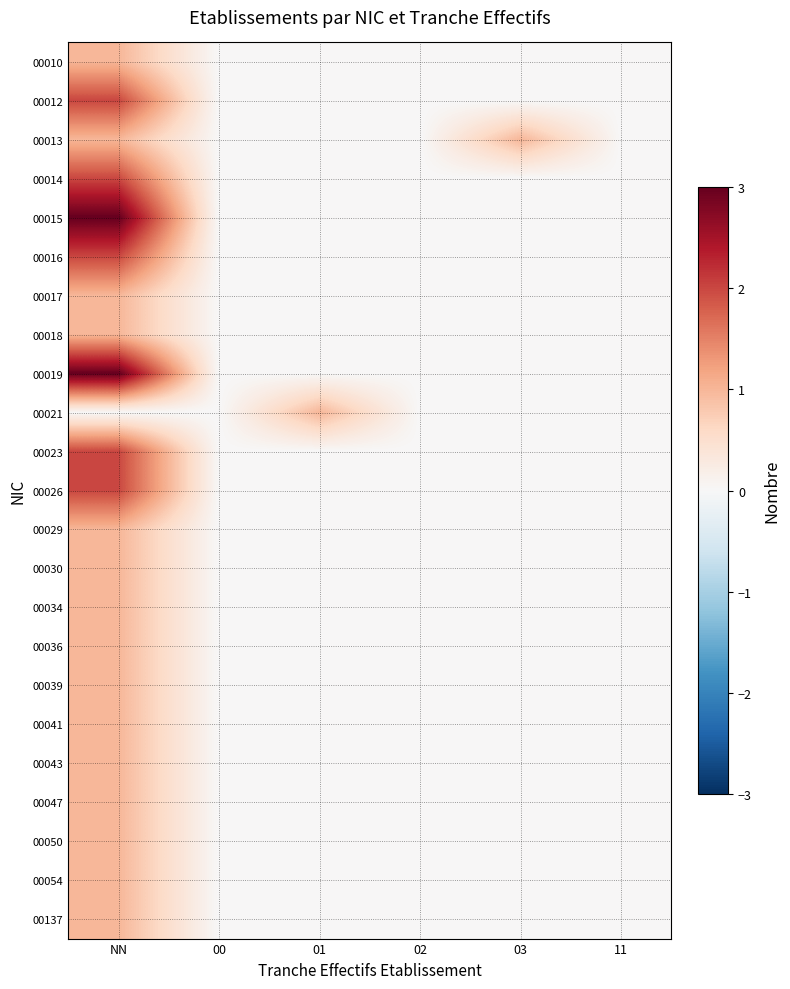

How many series are shown in this chart?

23